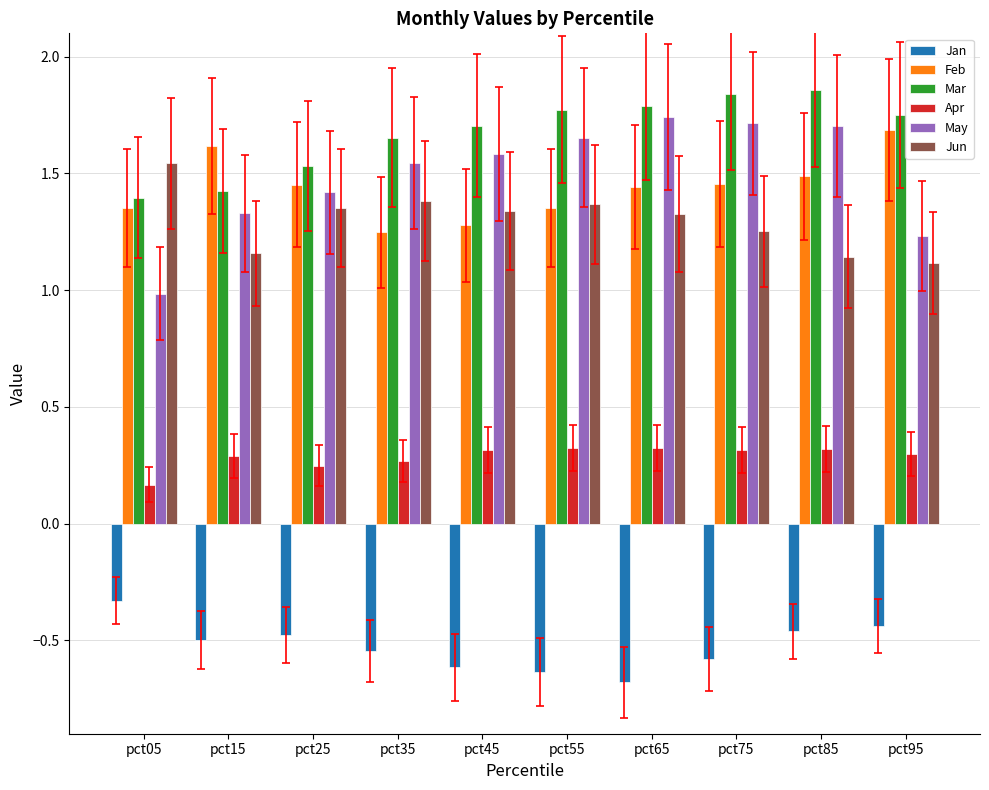

What is the sum of all Jan values?

-5.3